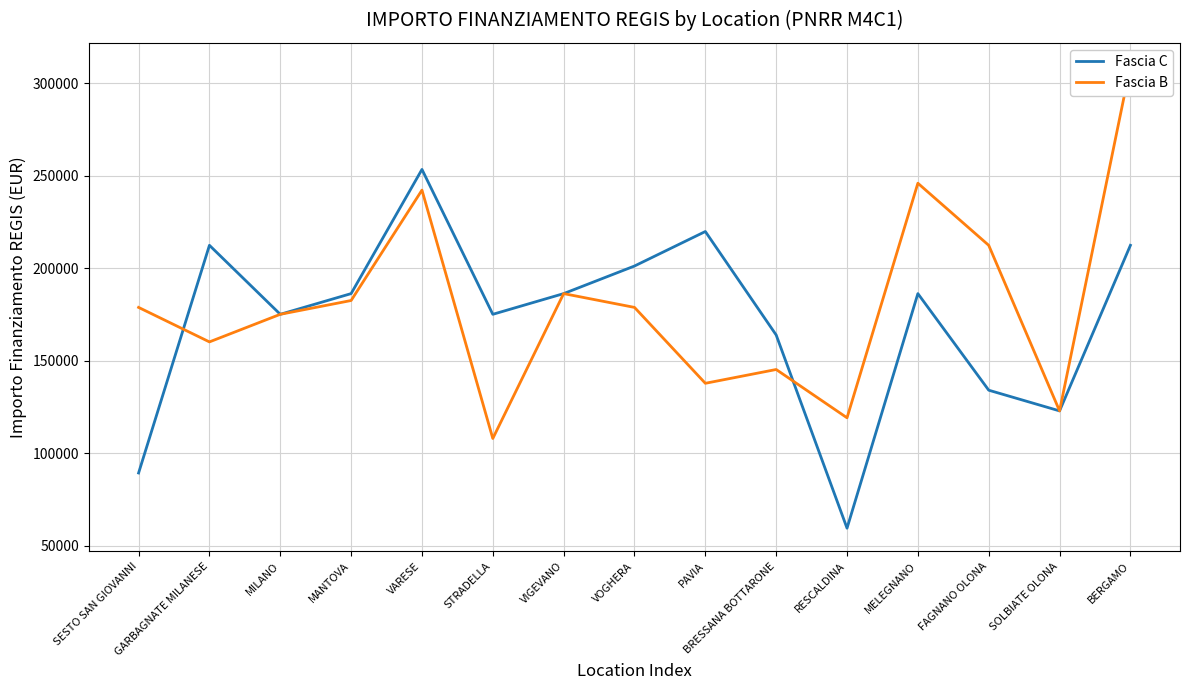

Reading left to right, list all the values displayed in this chart.

Fascia C: SESTO SAN GIOVANNI=89419.6	GARBAGNATE MILANESE=212371.5	MILANO=175113.3	MANTOVA=186290.8	VARESE=253355.4	STRADELLA=175113.3	VIGEVANO=186290.8	VOGHERA=201194.0	PAVIA=219823.1	BRESSANA BOTTARONE=163935.9	RESCALDINA=59613.0	MELEGNANO=186290.8	FAGNANO OLONA=134129.4	SOLBIATE OLONA=122951.9	BERGAMO=212371.5
Fascia B: SESTO SAN GIOVANNI=178839.1	GARBAGNATE MILANESE=160210.1	MILANO=175113.3	MANTOVA=182565.0	VARESE=242178.0	STRADELLA=108048.6	VIGEVANO=186290.8	VOGHERA=178839.1	PAVIA=137855.2	BRESSANA BOTTARONE=145306.8	RESCALDINA=119226.1	MELEGNANO=245903.8	FAGNANO OLONA=212371.5	SOLBIATE OLONA=122951.9	BERGAMO=309242.7